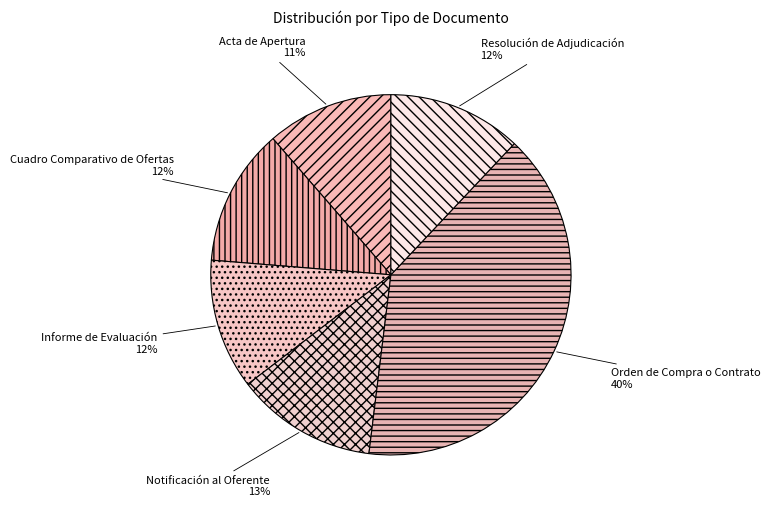

What is the ratio of the value at Resolución de Adjudicación to the value at Acta de Apertura?

1.1